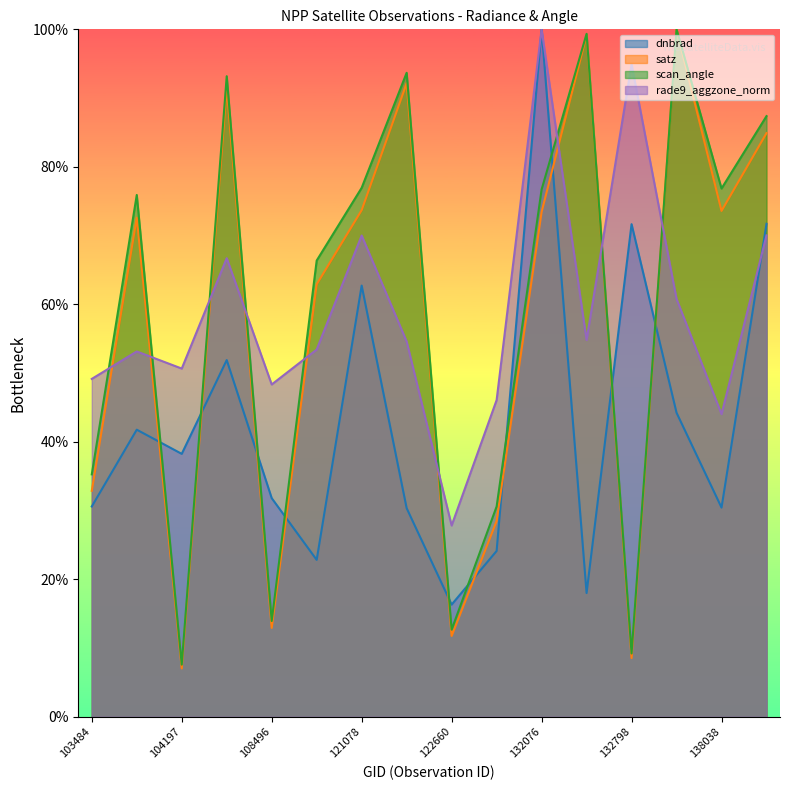

At how many categories does at least one series exceed 17?

16